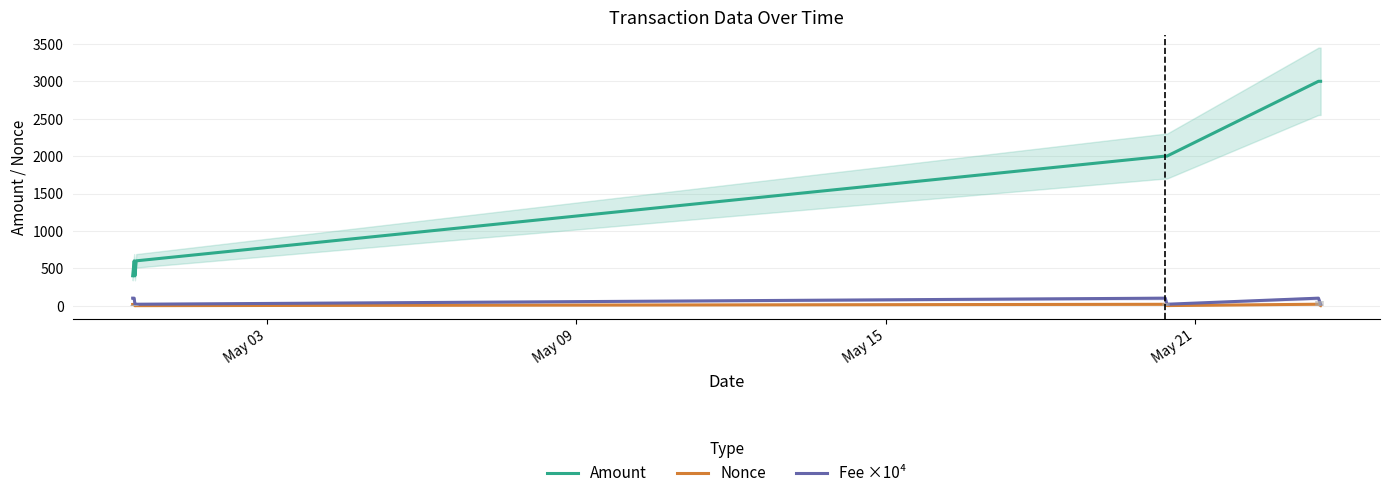

What is the maximum value for Nonce?

20.0